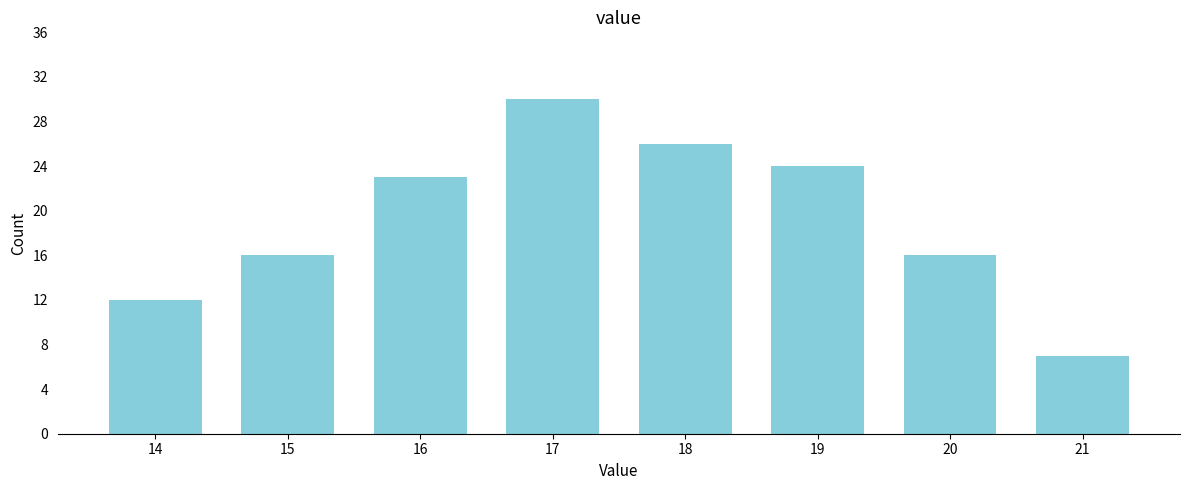

Reading left to right, list all the values displayed in this chart.

12	16	23	30	26	24	16	7